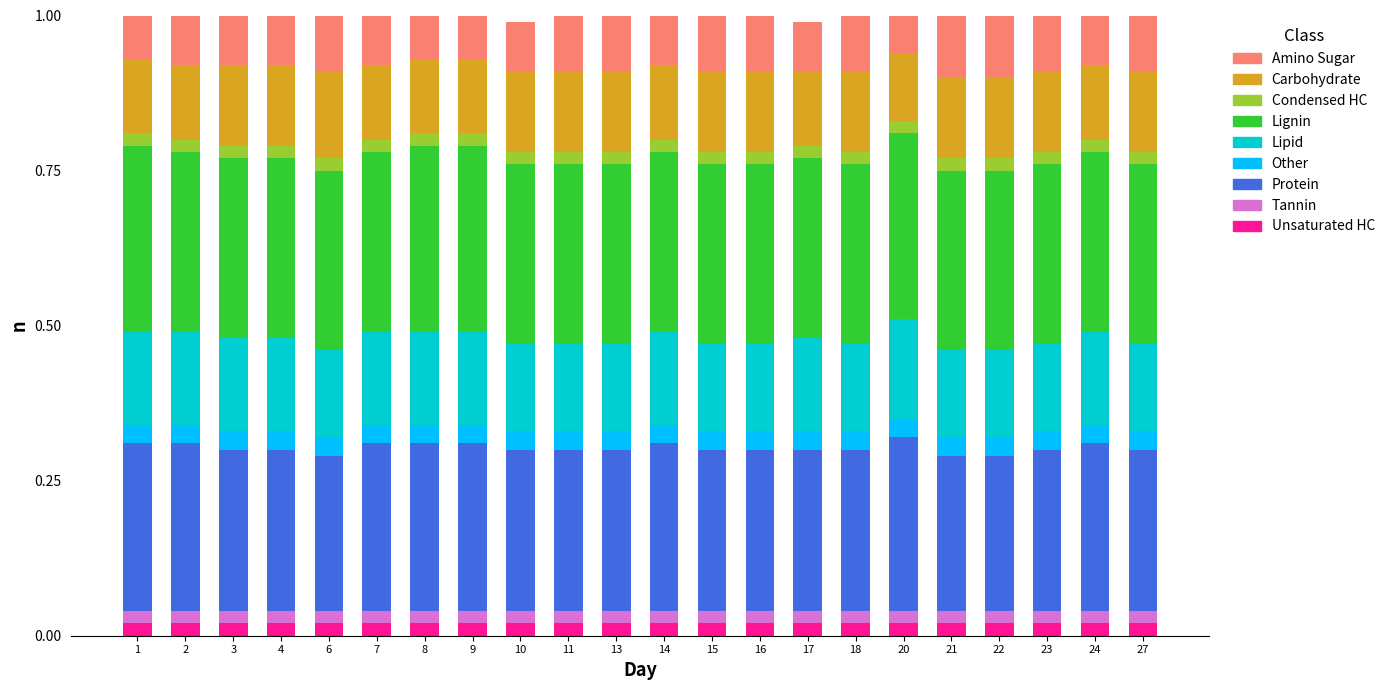

What is the total value across all series at 7?

1.0